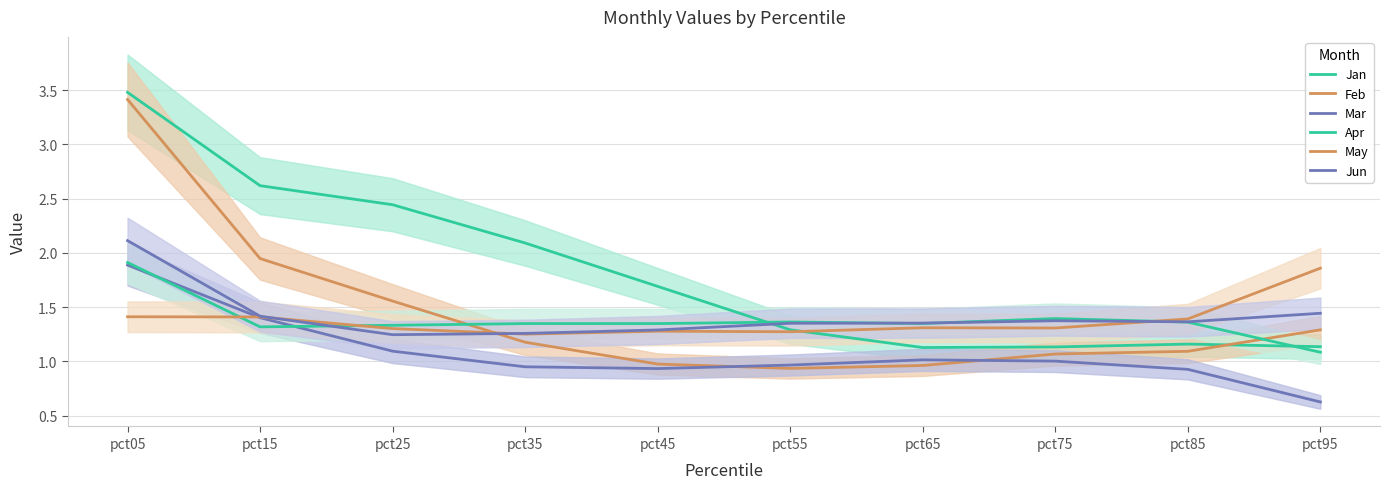

Reading left to right, what are all the values shown in this chart?

Jan: pct05=3.5	pct15=2.6	pct25=2.4	pct35=2.1	pct45=1.7	pct55=1.3	pct65=1.1	pct75=1.1	pct85=1.2	pct95=1.1
Feb: pct05=3.4	pct15=1.9	pct25=1.6	pct35=1.2	pct45=1.0	pct55=0.9	pct65=1.0	pct75=1.1	pct85=1.1	pct95=1.3
Mar: pct05=1.9	pct15=1.4	pct25=1.1	pct35=1.0	pct45=0.9	pct55=1.0	pct65=1.0	pct75=1.0	pct85=0.9	pct95=0.6
Apr: pct05=1.9	pct15=1.3	pct25=1.3	pct35=1.3	pct45=1.3	pct55=1.4	pct65=1.3	pct75=1.4	pct85=1.4	pct95=1.1
May: pct05=1.4	pct15=1.4	pct25=1.3	pct35=1.3	pct45=1.3	pct55=1.3	pct65=1.3	pct75=1.3	pct85=1.4	pct95=1.9
Jun: pct05=2.1	pct15=1.4	pct25=1.2	pct35=1.3	pct45=1.3	pct55=1.4	pct65=1.4	pct75=1.4	pct85=1.4	pct95=1.4